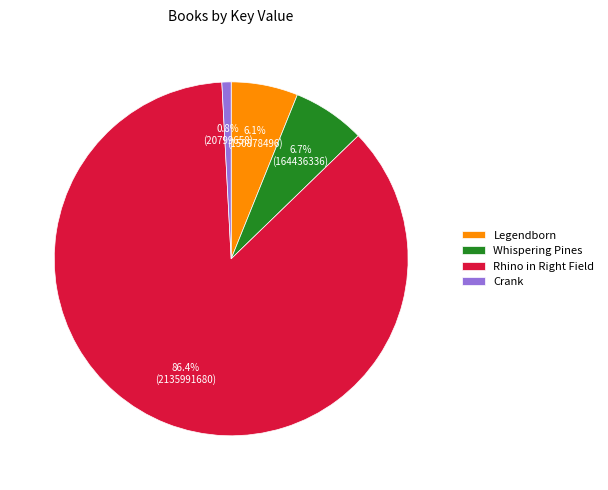

What percentage is the Crank slice, to the nearest percent?

1%